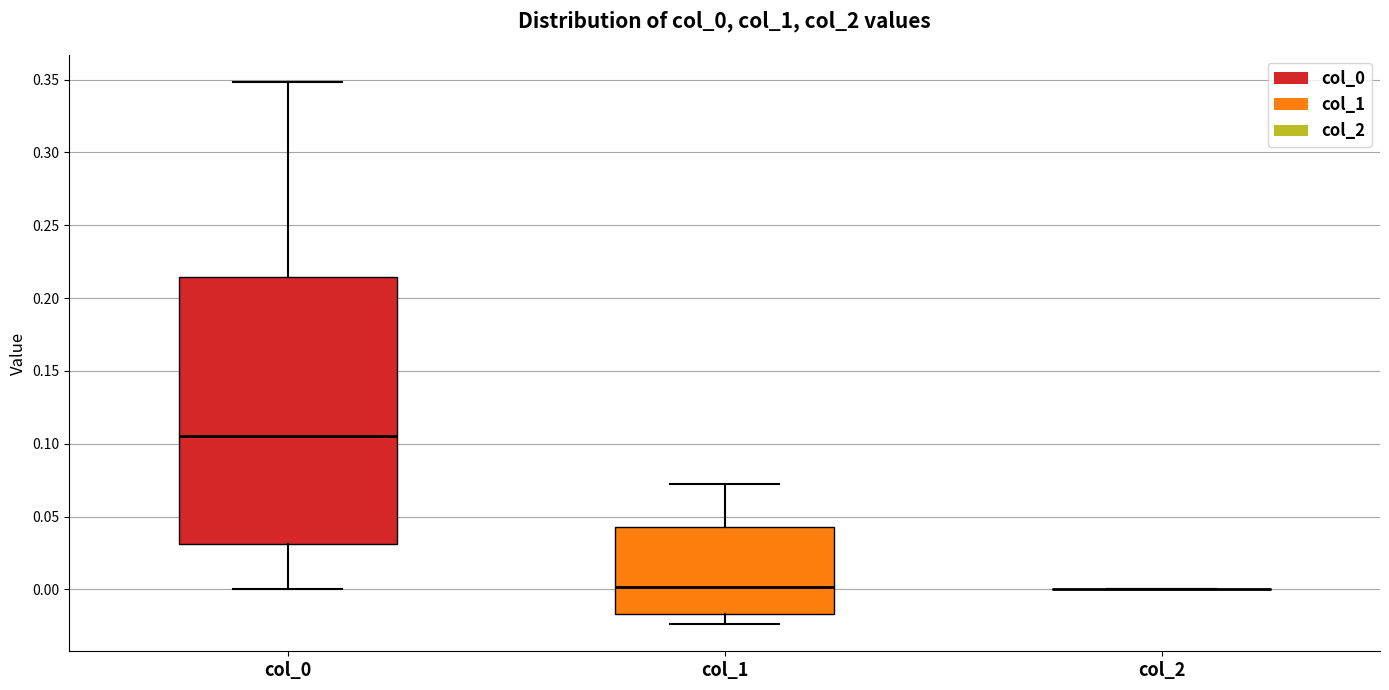

Which box is the tallest, from its lower edge to its upper edge?

col_0